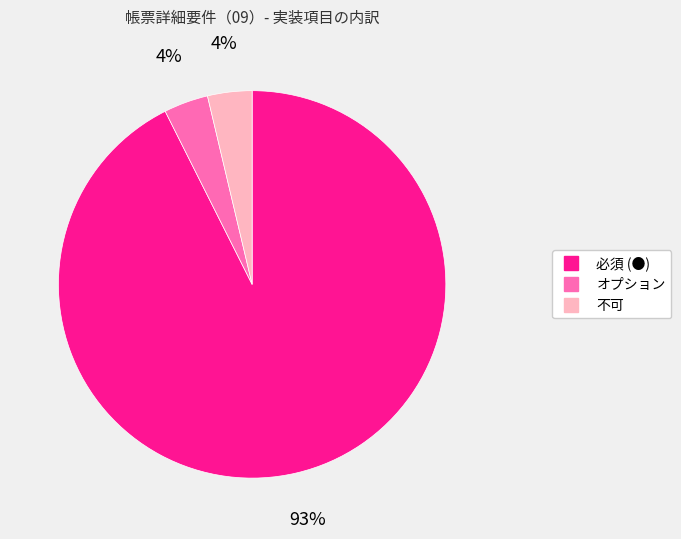

To the nearest percent, what portion does 不可 represent?

4%